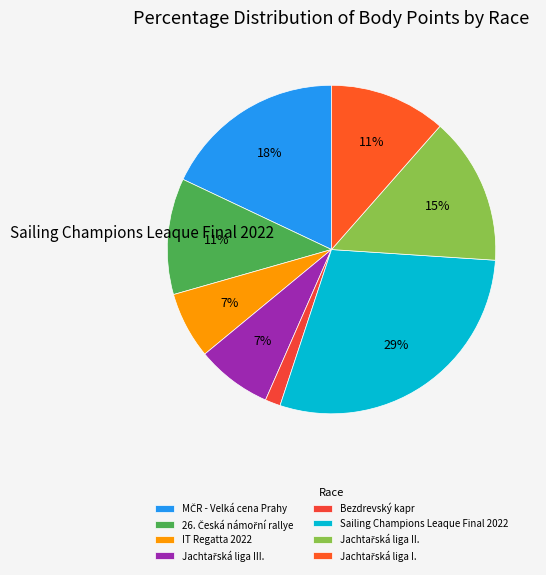

Is the sum of Bezdrevský kapr and Jachtařská liga III. greater than half?

No